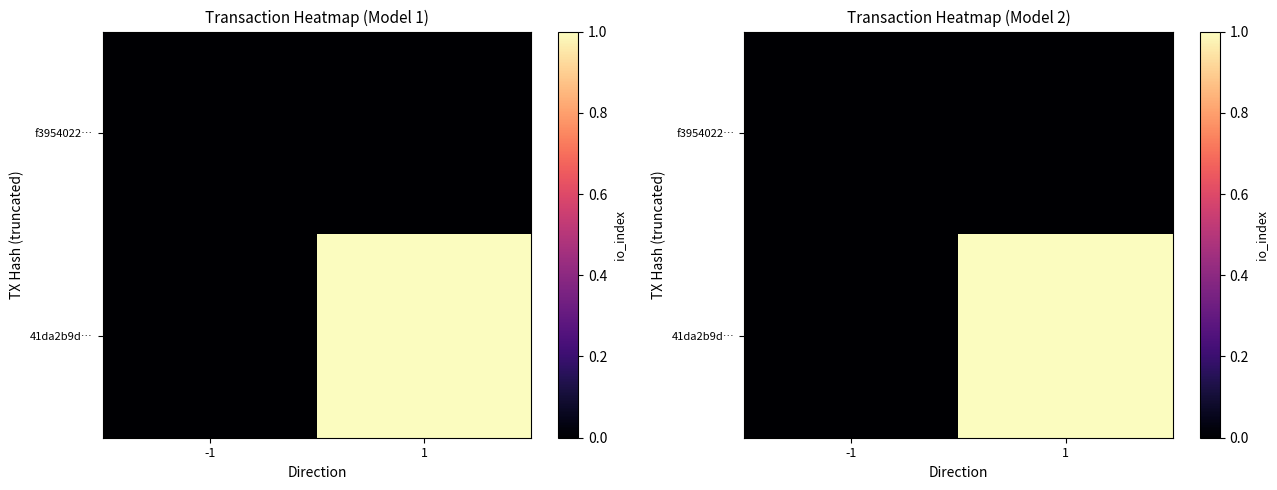

The value of 41da2b9d… at 1 is 1. True or false?

True